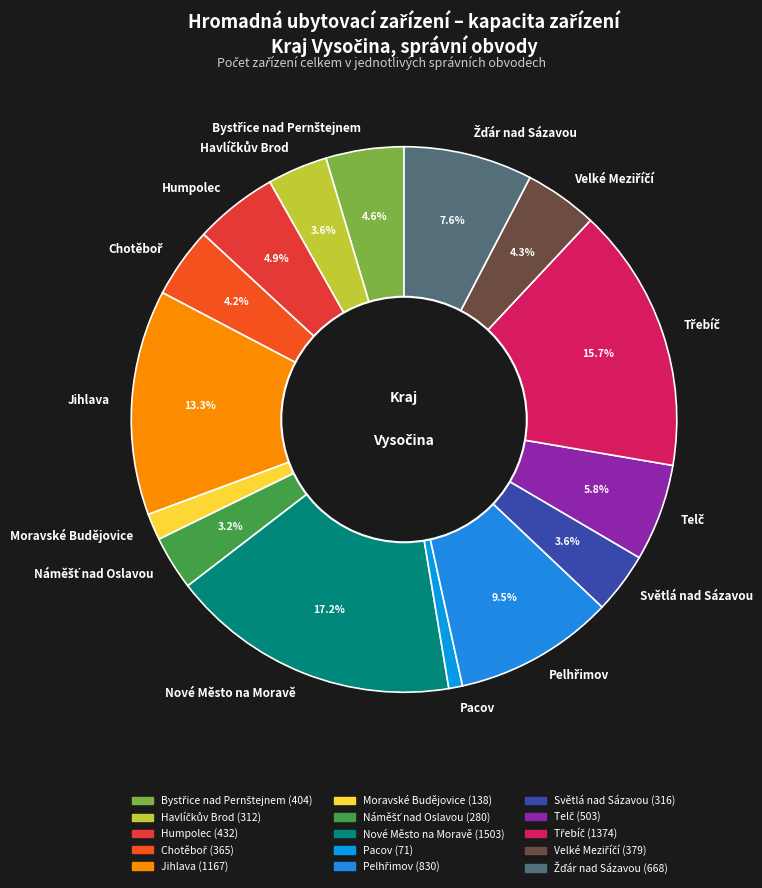

Which slice is the largest?

Nové Město na Moravě